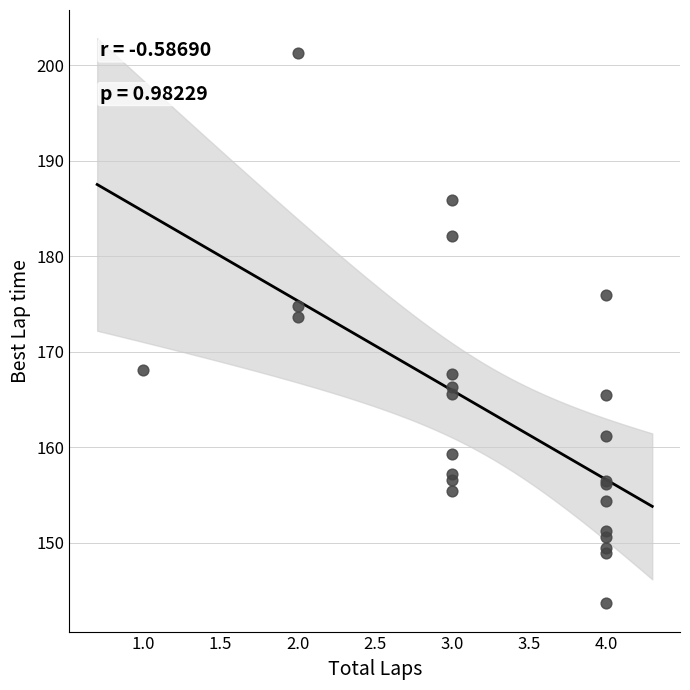

What Y value in the scatter plot is closest to 172?

173.7